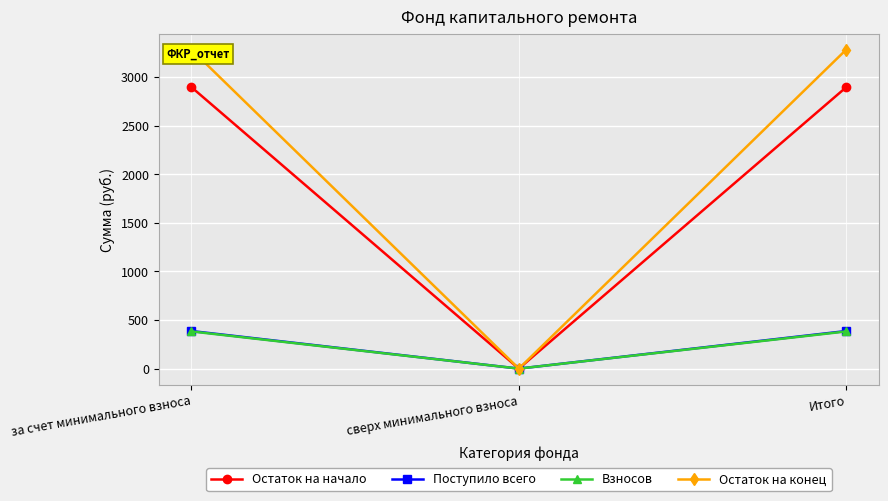

What value does the Остаток на начало series have at за счет минимального взноса?

2894.5